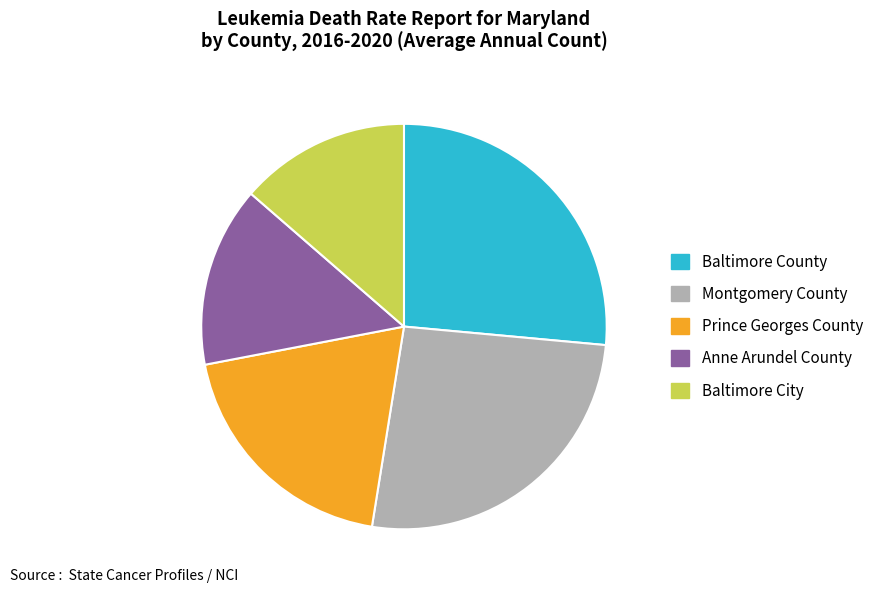

Is there a majority slice in this chart?

No